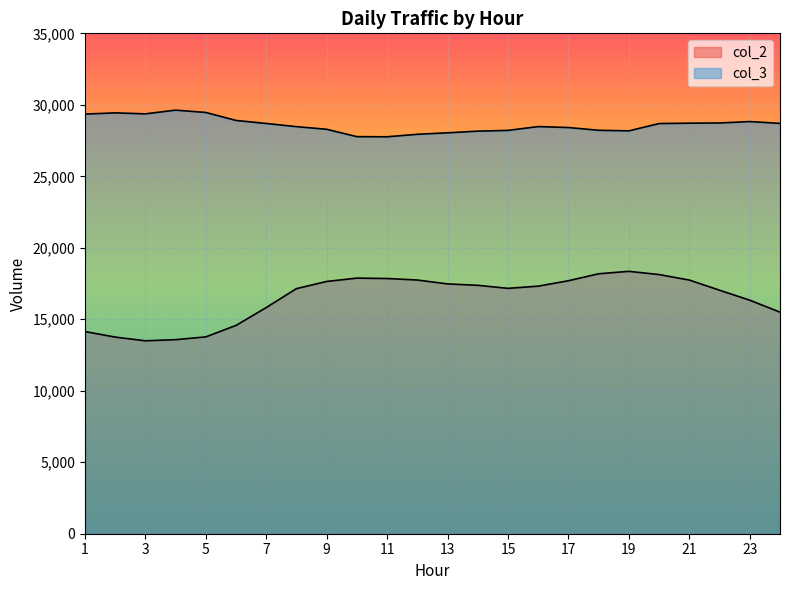

At which category does col_3 reach its first local valley?

3